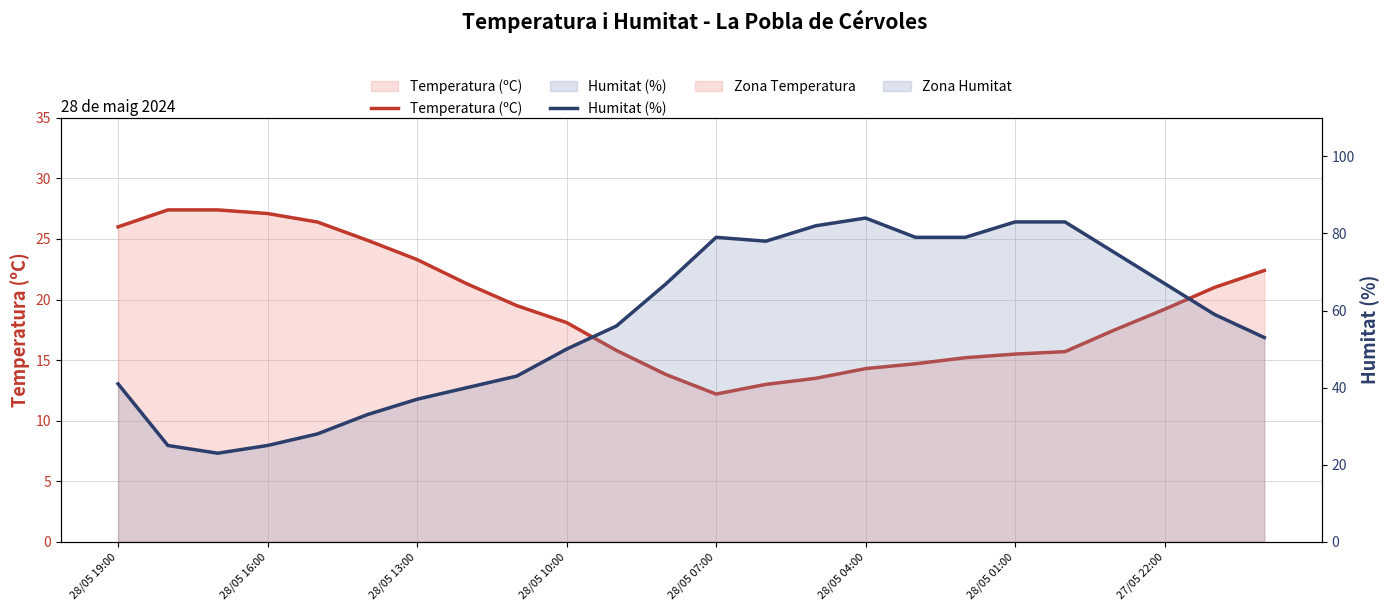

What is the smallest value displayed?

12.2